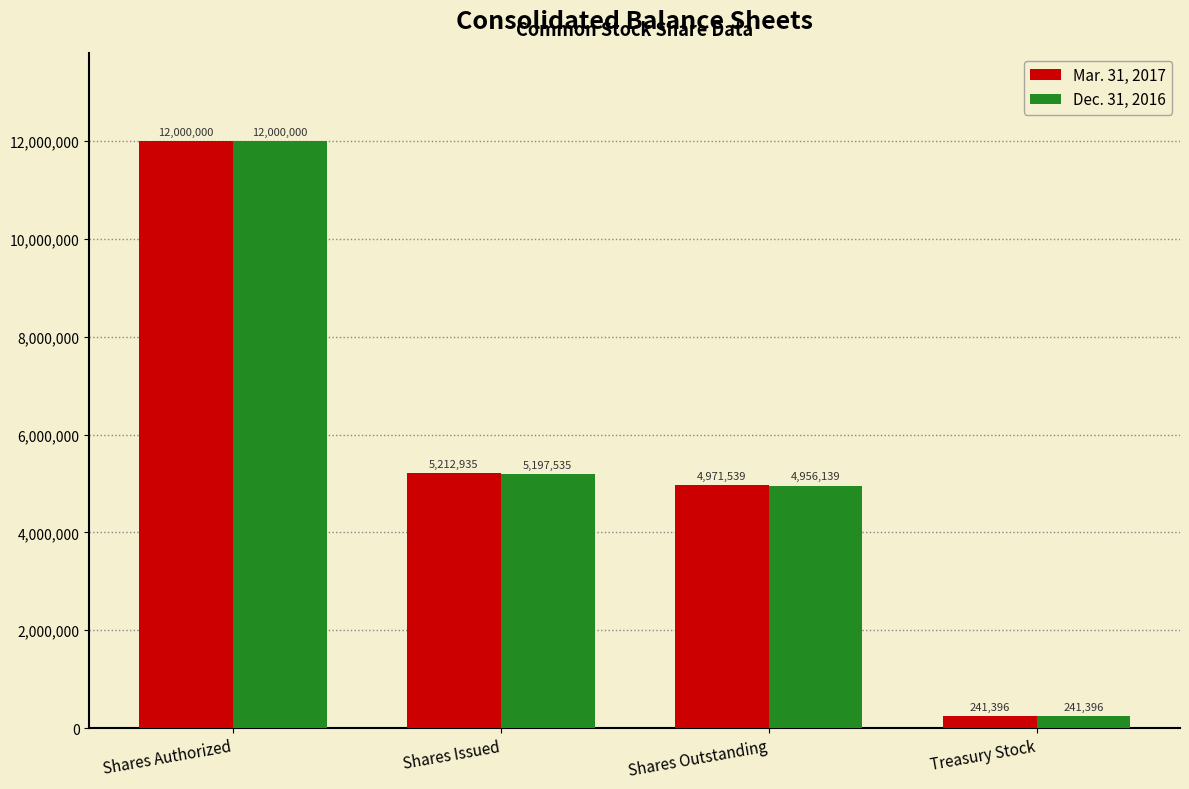

Is the value of Mar. 31, 2017 at Shares Outstanding greater than the value of Dec. 31, 2016 at Shares Authorized?

No